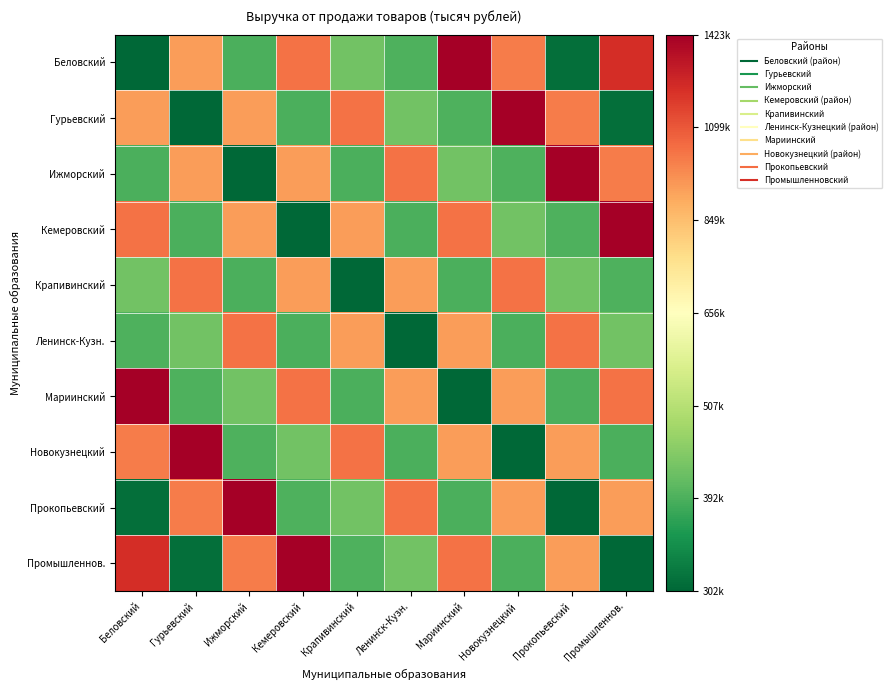

List the series in order of their peak value, lowest first.

Крапивинский, Ленинск-Кузн., Беловский, Гурьевский, Ижморский, Кемеровский, Мариинский, Новокузнецкий, Прокопьевский, Промышленнов.